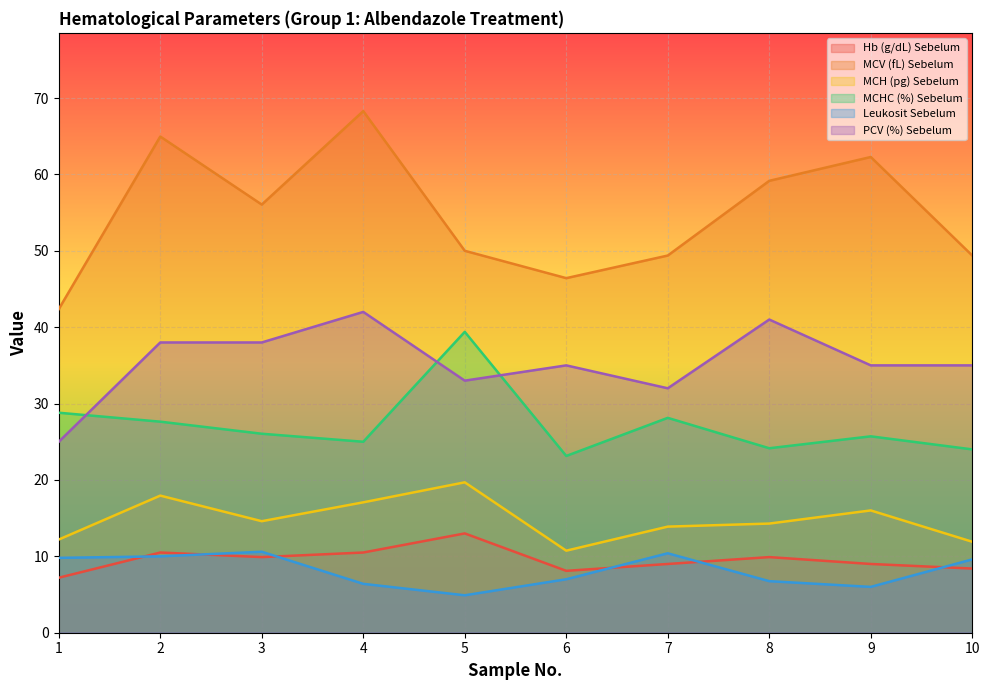

The value of MCH (pg) Sebelum at 10 is 11.9. True or false?

True